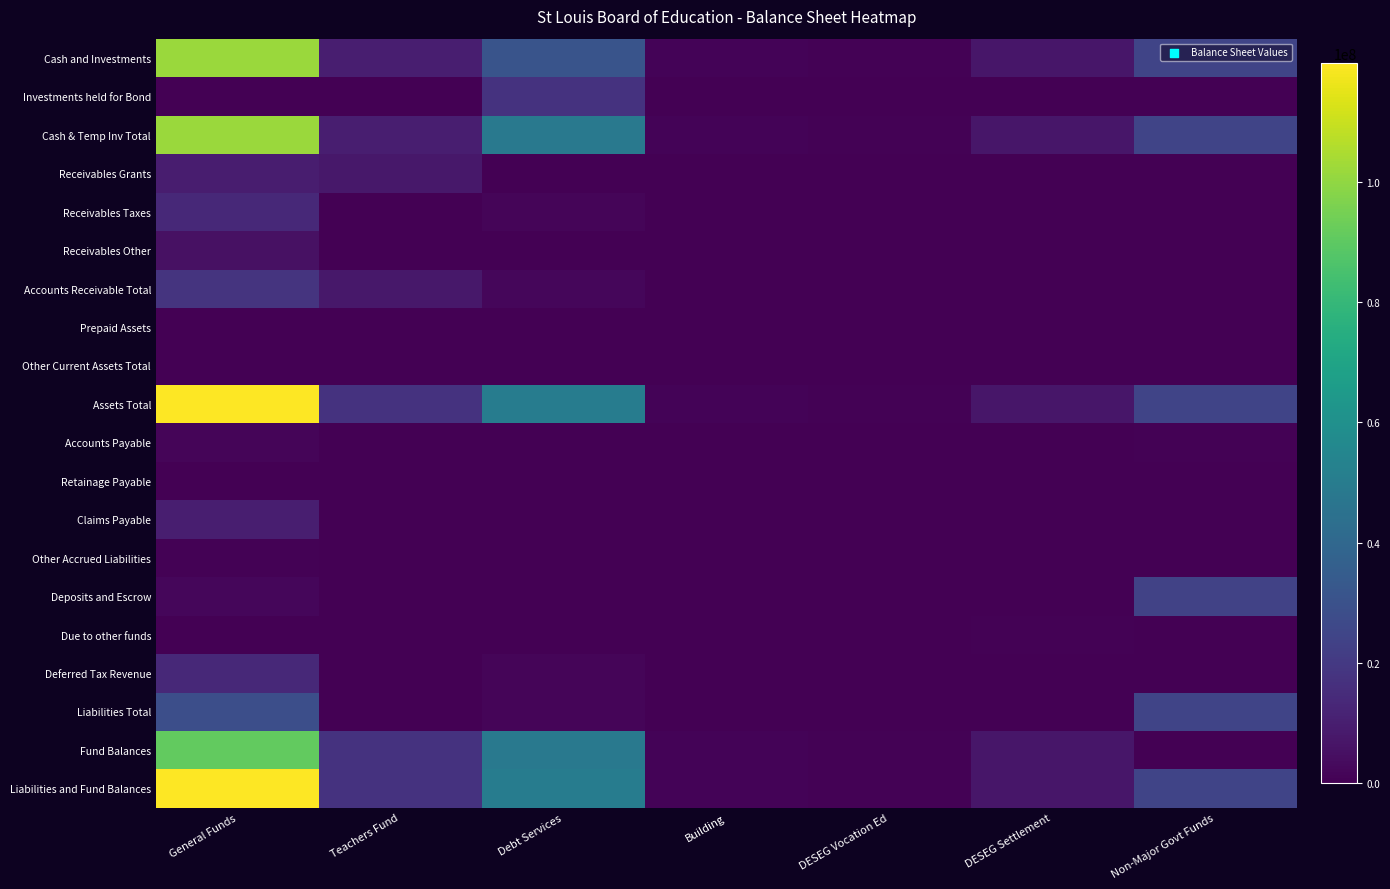

Which series changed the most between Teachers Fund and Non-Major Govt Funds?

Liabilities Total